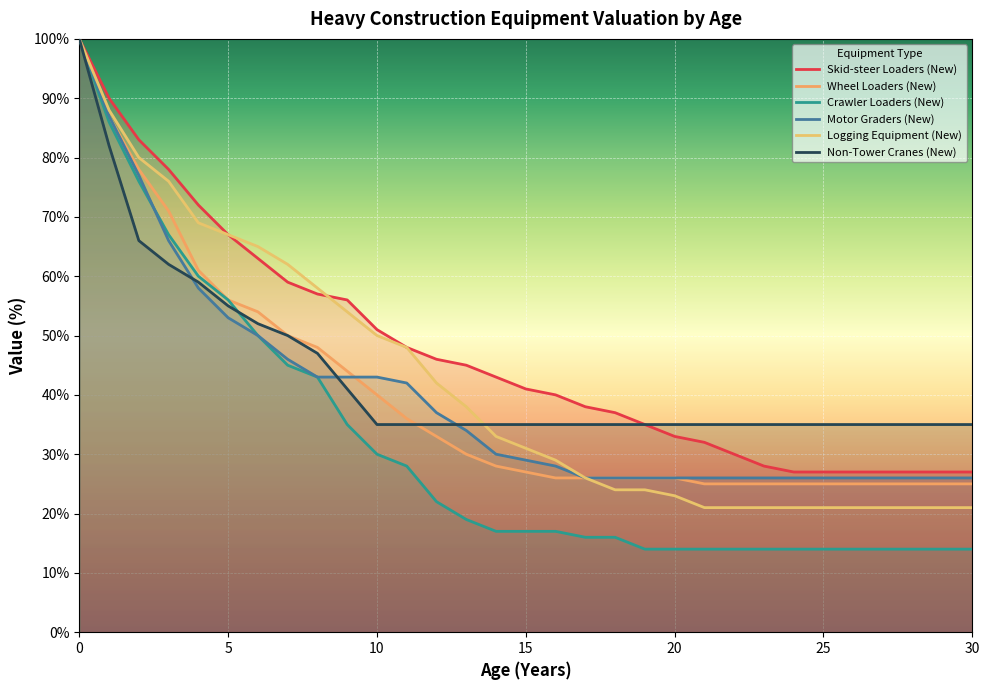

Reading right to left, transcribe all the data shown in this chart.

Skid-steer Loaders (New): 30=27	29=27	28=27	27=27	26=27	25=27	24=27	23=28	22=30	21=32	20=33	19=35	18=37	17=38	16=40	15=41	14=43	13=45	12=46	11=48	10=51	9=56	8=57	7=59	6=63	5=67	4=72	3=78	2=83	1=90	0=100
Wheel Loaders (New): 30=25	29=25	28=25	27=25	26=25	25=25	24=25	23=25	22=25	21=25	20=26	19=26	18=26	17=26	16=26	15=27	14=28	13=30	12=33	11=36	10=40	9=44	8=48	7=50	6=54	5=56	4=61	3=71	2=78	1=87	0=100
Crawler Loaders (New): 30=14	29=14	28=14	27=14	26=14	25=14	24=14	23=14	22=14	21=14	20=14	19=14	18=16	17=16	16=17	15=17	14=17	13=19	12=22	11=28	10=30	9=35	8=43	7=45	6=50	5=56	4=60	3=67	2=76	1=86	0=100
Motor Graders (New): 30=26	29=26	28=26	27=26	26=26	25=26	24=26	23=26	22=26	21=26	20=26	19=26	18=26	17=26	16=28	15=29	14=30	13=34	12=37	11=42	10=43	9=43	8=43	7=46	6=50	5=53	4=58	3=66	2=77	1=87	0=100
Logging Equipment (New): 30=21	29=21	28=21	27=21	26=21	25=21	24=21	23=21	22=21	21=21	20=23	19=24	18=24	17=26	16=29	15=31	14=33	13=38	12=42	11=48	10=50	9=54	8=58	7=62	6=65	5=67	4=69	3=76	2=80	1=88	0=100
Non-Tower Cranes (New): 30=35	29=35	28=35	27=35	26=35	25=35	24=35	23=35	22=35	21=35	20=35	19=35	18=35	17=35	16=35	15=35	14=35	13=35	12=35	11=35	10=35	9=41	8=47	7=50	6=52	5=55	4=59	3=62	2=66	1=82	0=100